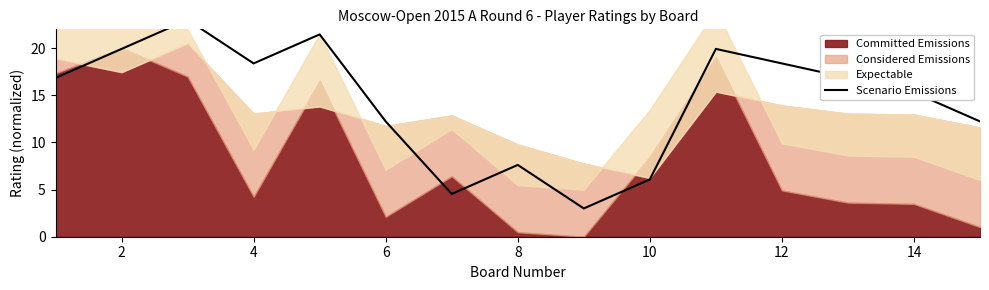

How many interior local peaks (higher than both neighbors) does the data have?

4